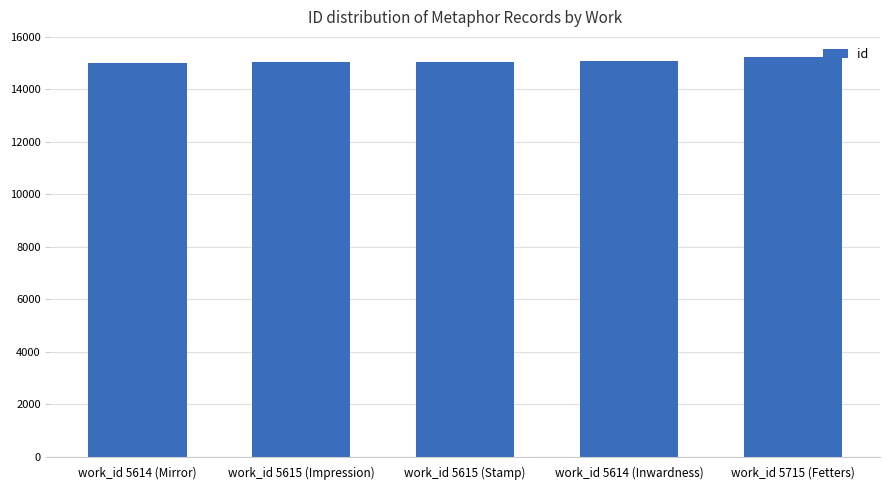

What is the label of the 1st bar from the right?

work_id 5715 (Fetters)